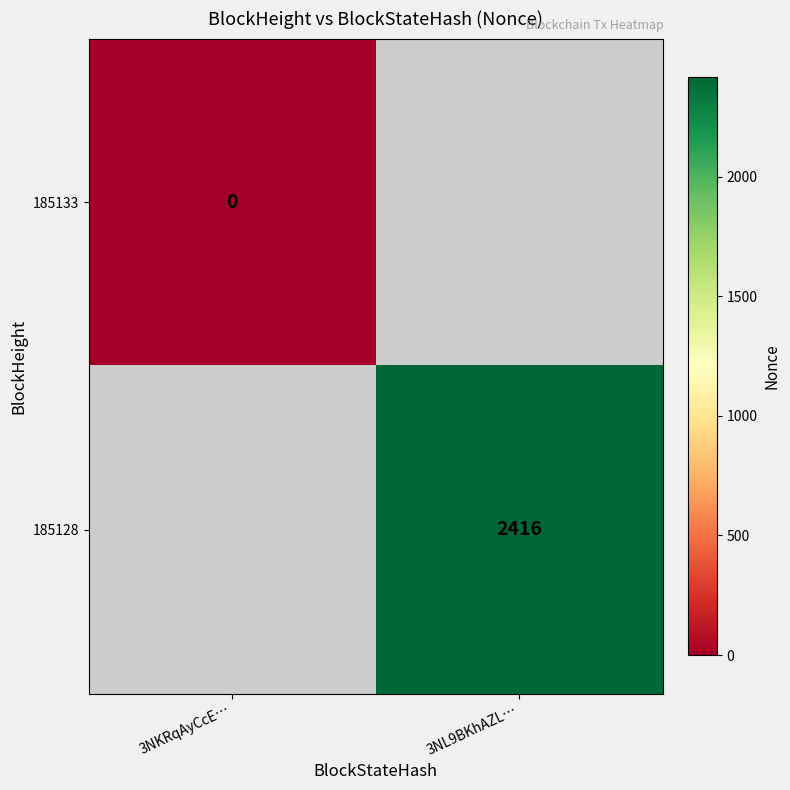

Is it true that 185128 equals 2416 at 3NL9BKhAZL…?

True